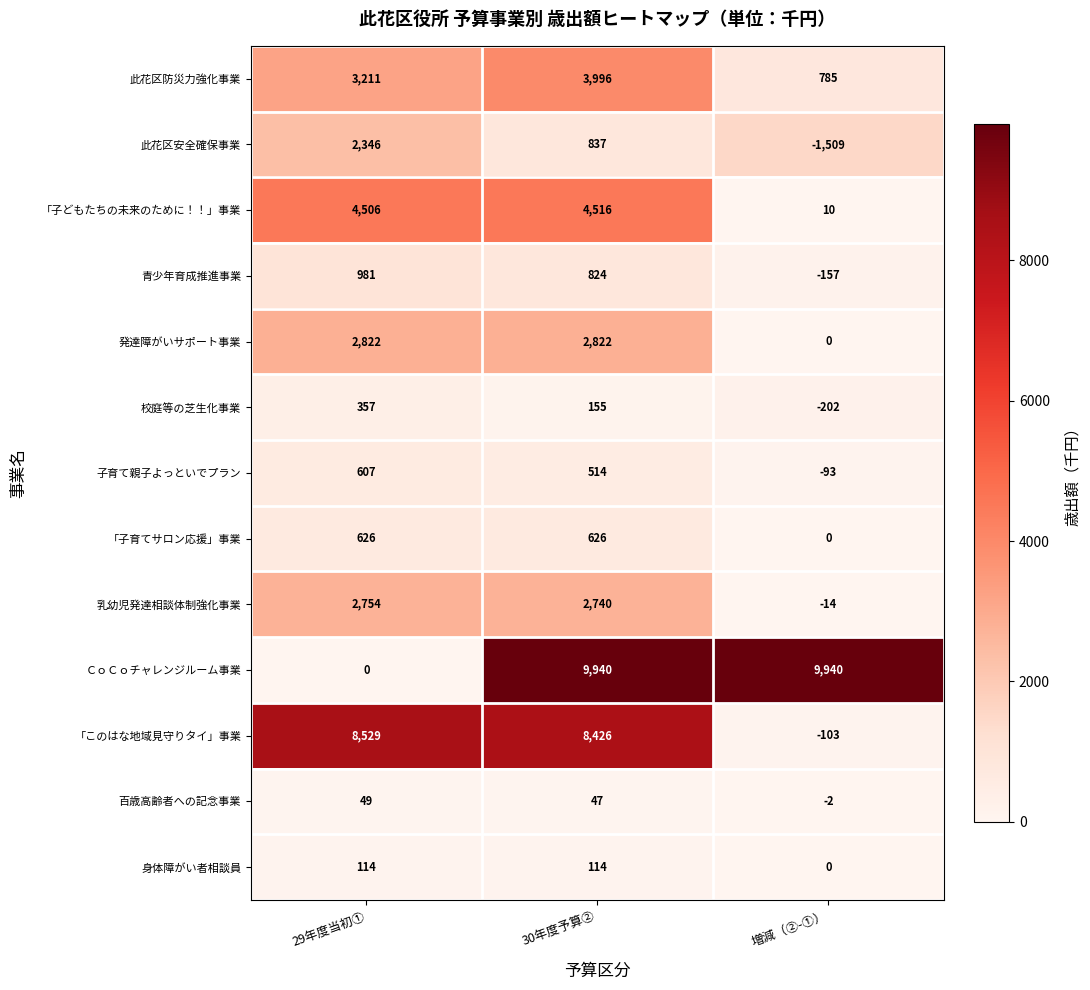

Which series has the largest total across all categories?

ＣｏＣｏチャレンジルーム事業